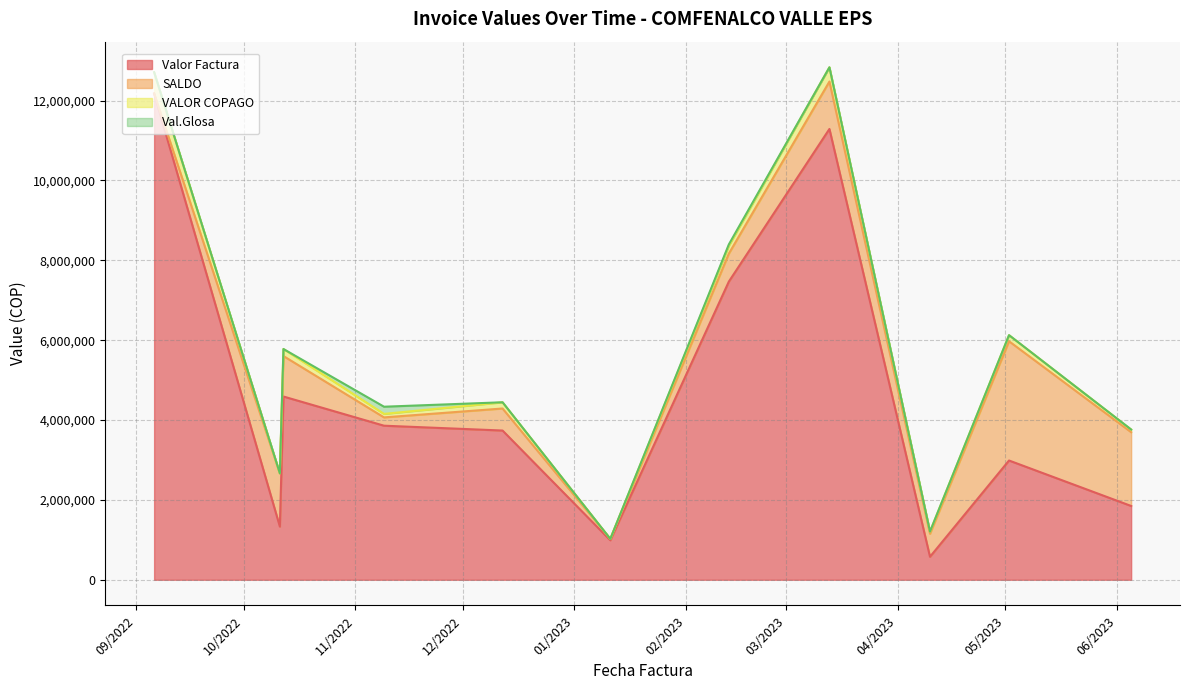

What is the value of the SALDO point at the 14th from the left?

974900